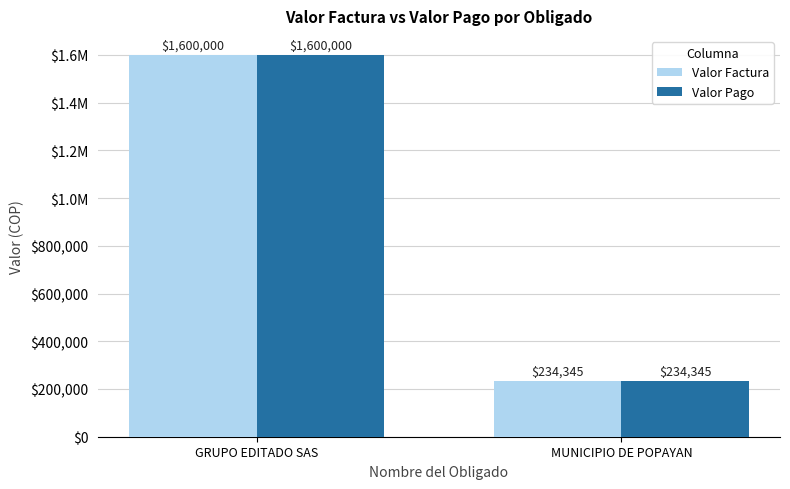

Are the bars grouped side by side (vs. stacked)?

Yes